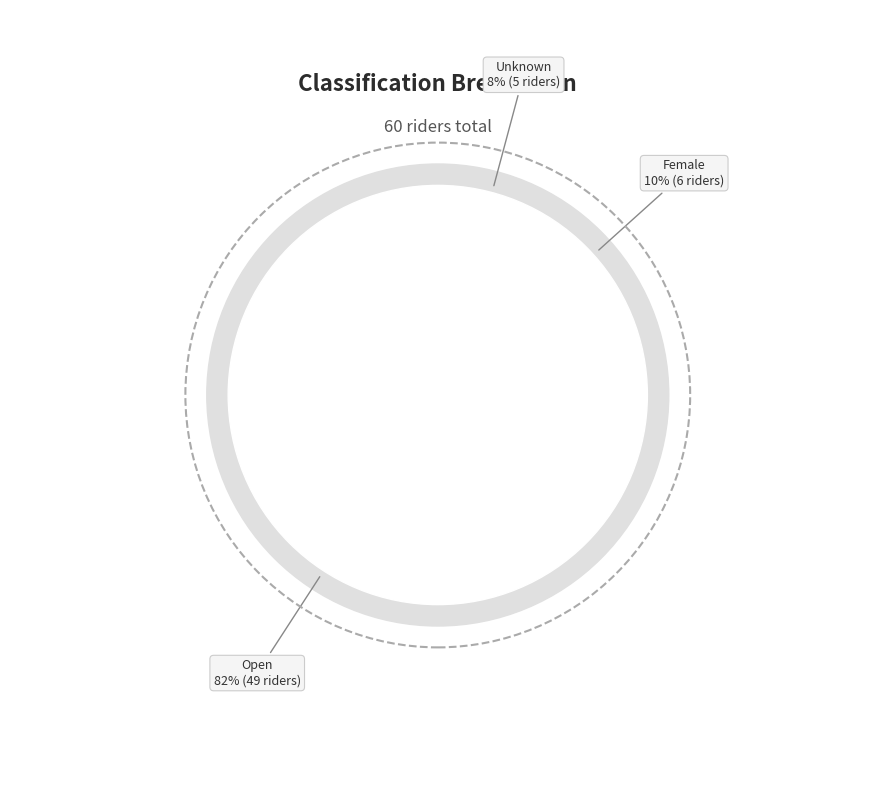

Which slice represents more than half of the pie?

Open